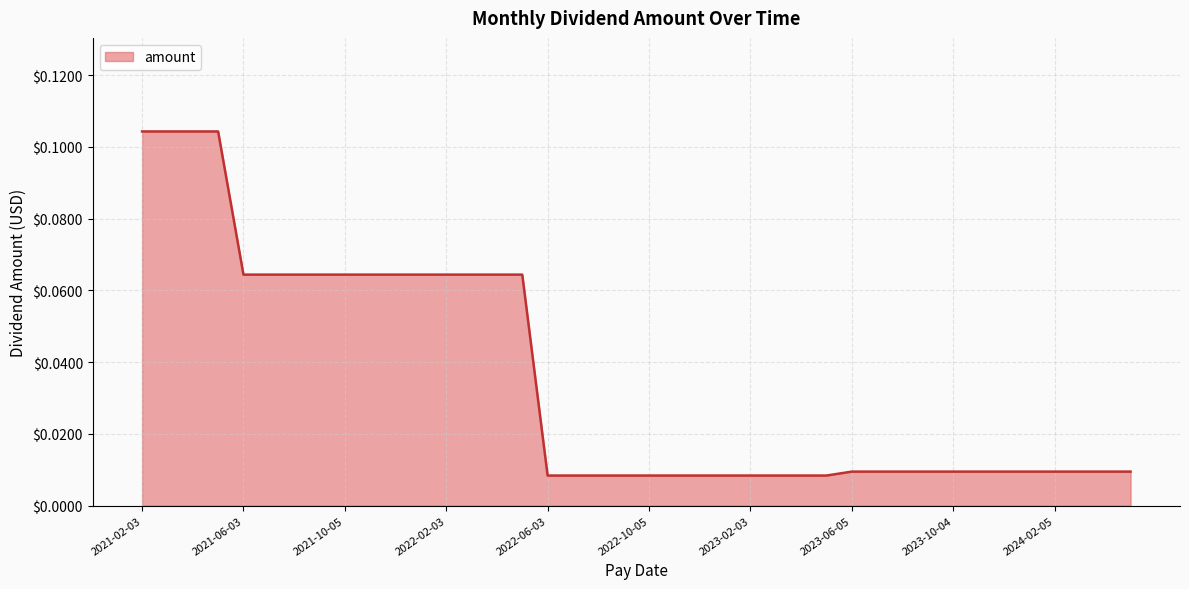

How many lines are shown in the chart?

1